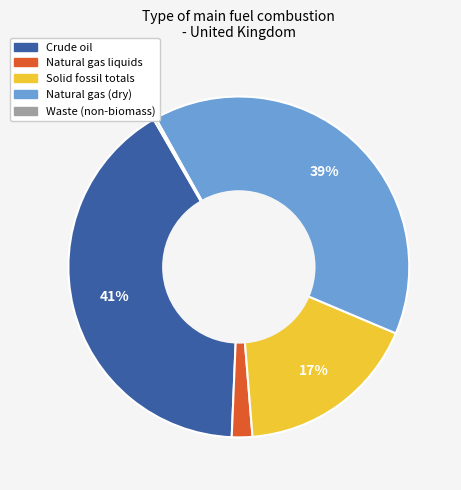

True or false: Natural gas (dry) accounts for 39% of the total.

True